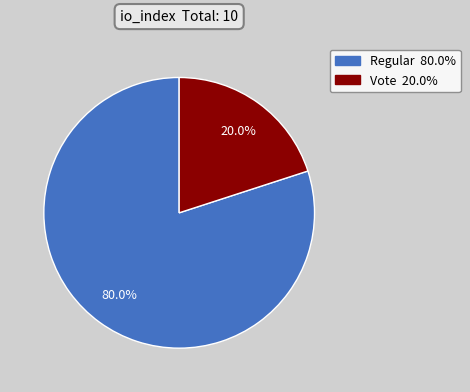

How many segments does this pie chart have?

2